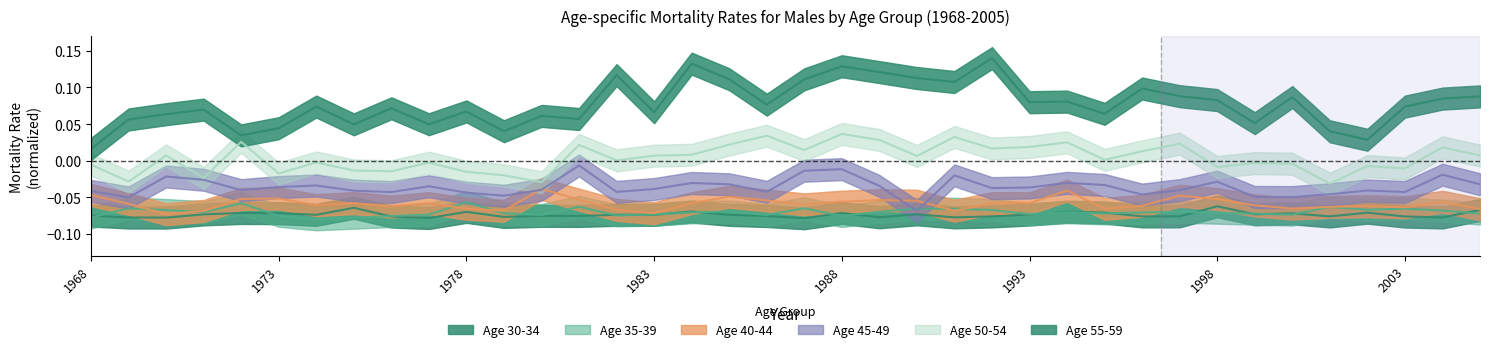

Is the value of 30-34 at 1987 greater than the value of 40-44 at 1986?

No